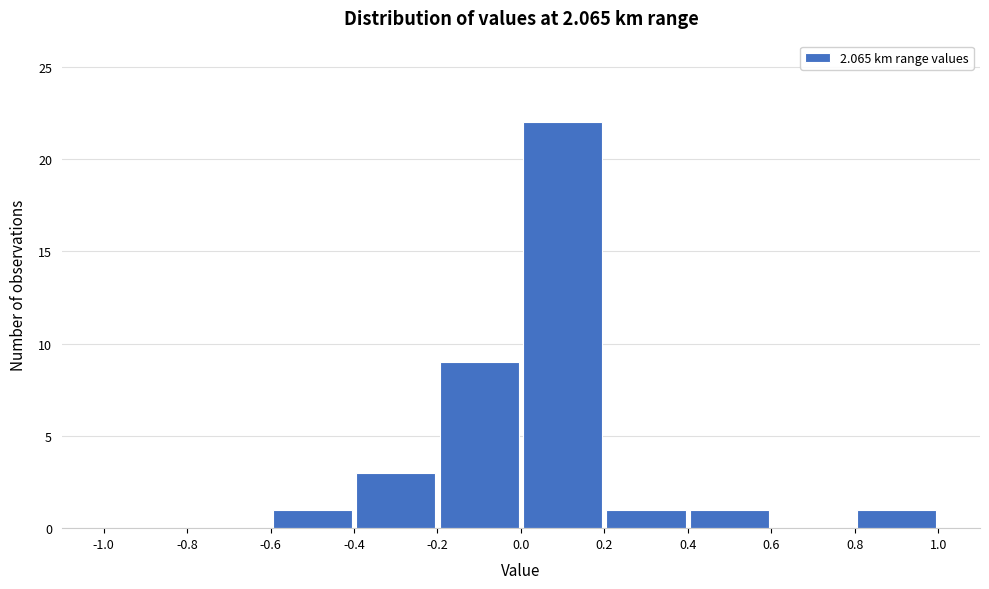

Reading left to right, list every bar in this chart as the range it spans on the x-axis followed by its height. The values are not printed on the chart, so give them approximately, as read against the axis.

-1.0 to -0.8: 0
-0.8 to -0.6: 0
-0.6 to -0.4: 1
-0.4 to -0.2: 3
-0.2 to 0.0: 9
0.0 to 0.2: 22
0.2 to 0.4: 1
0.4 to 0.6: 1
0.6 to 0.8: 0
0.8 to 1.0: 1